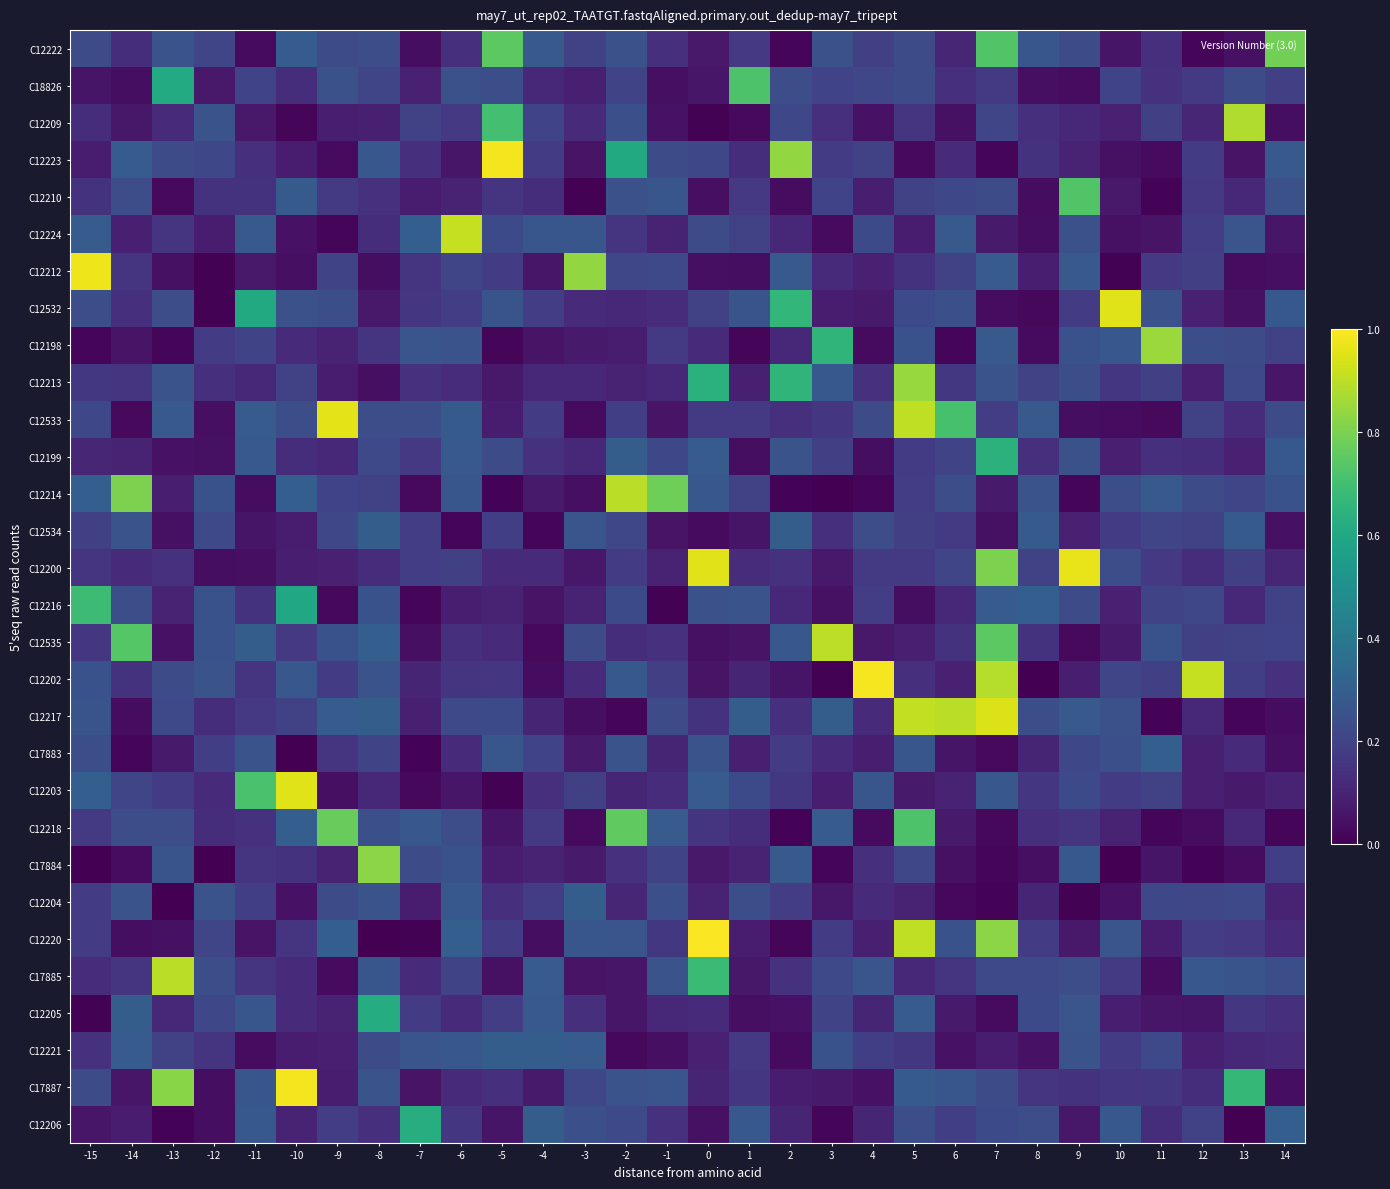

Reading left to right, extract all data points from this chart.

C12222: -15=0.2	-14=0.1	-13=0.3	-12=0.2	-11=0.0	-10=0.3	-9=0.2	-8=0.2	-7=0.0	-6=0.1	-5=0.7	-4=0.3	-3=0.2	-2=0.2	-1=0.1	0=0.1	1=0.2	2=0.0	3=0.2	4=0.2	5=0.2	6=0.1	7=0.7	8=0.3	9=0.2	10=0.1	11=0.1	12=0.0	13=0.0	14=0.8
C18826: -15=0.1	-14=0.0	-13=0.6	-12=0.1	-11=0.2	-10=0.1	-9=0.2	-8=0.2	-7=0.1	-6=0.2	-5=0.2	-4=0.1	-3=0.1	-2=0.2	-1=0.0	0=0.1	1=0.7	2=0.2	3=0.2	4=0.2	5=0.2	6=0.1	7=0.2	8=0.0	9=0.0	10=0.2	11=0.1	12=0.2	13=0.2	14=0.2
C12209: -15=0.1	-14=0.1	-13=0.1	-12=0.3	-11=0.1	-10=0.0	-9=0.1	-8=0.1	-7=0.2	-6=0.2	-5=0.7	-4=0.2	-3=0.1	-2=0.2	-1=0.1	0=0.0	1=0.0	2=0.2	3=0.1	4=0.0	5=0.2	6=0.0	7=0.2	8=0.1	9=0.1	10=0.1	11=0.2	12=0.1	13=0.9	14=0.0
C12223: -15=0.1	-14=0.3	-13=0.2	-12=0.2	-11=0.1	-10=0.1	-9=0.0	-8=0.3	-7=0.1	-6=0.1	-5=1.0	-4=0.2	-3=0.1	-2=0.6	-1=0.2	0=0.2	1=0.1	2=0.8	3=0.2	4=0.2	5=0.0	6=0.1	7=0.0	8=0.1	9=0.1	10=0.0	11=0.0	12=0.2	13=0.1	14=0.3
C12210: -15=0.1	-14=0.2	-13=0.0	-12=0.1	-11=0.1	-10=0.3	-9=0.2	-8=0.1	-7=0.1	-6=0.1	-5=0.2	-4=0.1	-3=0.0	-2=0.2	-1=0.3	0=0.0	1=0.2	2=0.0	3=0.2	4=0.1	5=0.2	6=0.2	7=0.2	8=0.0	9=0.7	10=0.1	11=0.0	12=0.2	13=0.1	14=0.2
C12224: -15=0.3	-14=0.1	-13=0.2	-12=0.1	-11=0.3	-10=0.0	-9=0.0	-8=0.1	-7=0.3	-6=0.9	-5=0.2	-4=0.3	-3=0.3	-2=0.2	-1=0.1	0=0.2	1=0.2	2=0.1	3=0.0	4=0.2	5=0.1	6=0.3	7=0.1	8=0.0	9=0.2	10=0.0	11=0.1	12=0.2	13=0.3	14=0.1
C12212: -15=1.0	-14=0.2	-13=0.0	-12=0.0	-11=0.1	-10=0.0	-9=0.2	-8=0.0	-7=0.2	-6=0.2	-5=0.2	-4=0.1	-3=0.8	-2=0.2	-1=0.2	0=0.0	1=0.0	2=0.3	3=0.1	4=0.1	5=0.1	6=0.2	7=0.3	8=0.1	9=0.3	10=0.0	11=0.2	12=0.2	13=0.0	14=0.0
C12532: -15=0.2	-14=0.1	-13=0.2	-12=0.0	-11=0.6	-10=0.2	-9=0.2	-8=0.1	-7=0.2	-6=0.2	-5=0.3	-4=0.2	-3=0.1	-2=0.1	-1=0.1	0=0.2	1=0.3	2=0.7	3=0.1	4=0.1	5=0.2	6=0.2	7=0.0	8=0.0	9=0.2	10=0.9	11=0.2	12=0.1	13=0.0	14=0.3
C12198: -15=0.0	-14=0.1	-13=0.0	-12=0.2	-11=0.2	-10=0.1	-9=0.1	-8=0.2	-7=0.3	-6=0.3	-5=0.0	-4=0.1	-3=0.1	-2=0.1	-1=0.2	0=0.1	1=0.0	2=0.1	3=0.7	4=0.0	5=0.3	6=0.0	7=0.3	8=0.0	9=0.3	10=0.3	11=0.8	12=0.2	13=0.2	14=0.2
C12213: -15=0.2	-14=0.2	-13=0.3	-12=0.1	-11=0.1	-10=0.2	-9=0.1	-8=0.0	-7=0.1	-6=0.1	-5=0.1	-4=0.1	-3=0.1	-2=0.1	-1=0.1	0=0.6	1=0.1	2=0.7	3=0.3	4=0.1	5=0.8	6=0.2	7=0.3	8=0.2	9=0.2	10=0.2	11=0.2	12=0.1	13=0.2	14=0.1
C12533: -15=0.2	-14=0.0	-13=0.3	-12=0.0	-11=0.3	-10=0.2	-9=1.0	-8=0.2	-7=0.2	-6=0.3	-5=0.1	-4=0.2	-3=0.0	-2=0.2	-1=0.1	0=0.2	1=0.2	2=0.1	3=0.2	4=0.2	5=0.9	6=0.7	7=0.2	8=0.3	9=0.0	10=0.0	11=0.0	12=0.2	13=0.1	14=0.2
C12199: -15=0.1	-14=0.1	-13=0.0	-12=0.0	-11=0.3	-10=0.1	-9=0.1	-8=0.2	-7=0.2	-6=0.3	-5=0.2	-4=0.1	-3=0.1	-2=0.3	-1=0.2	0=0.3	1=0.0	2=0.3	3=0.2	4=0.0	5=0.2	6=0.2	7=0.6	8=0.1	9=0.2	10=0.1	11=0.1	12=0.1	13=0.1	14=0.3
C12214: -15=0.3	-14=0.8	-13=0.1	-12=0.3	-11=0.0	-10=0.3	-9=0.2	-8=0.2	-7=0.0	-6=0.3	-5=0.0	-4=0.1	-3=0.0	-2=0.9	-1=0.8	0=0.3	1=0.2	2=0.0	3=0.0	4=0.0	5=0.2	6=0.2	7=0.1	8=0.3	9=0.0	10=0.2	11=0.3	12=0.2	13=0.2	14=0.3
C12534: -15=0.2	-14=0.3	-13=0.0	-12=0.2	-11=0.1	-10=0.1	-9=0.2	-8=0.3	-7=0.2	-6=0.0	-5=0.2	-4=0.0	-3=0.3	-2=0.2	-1=0.1	0=0.0	1=0.1	2=0.3	3=0.1	4=0.2	5=0.2	6=0.2	7=0.0	8=0.3	9=0.1	10=0.2	11=0.2	12=0.2	13=0.3	14=0.0
C12200: -15=0.2	-14=0.1	-13=0.1	-12=0.0	-11=0.0	-10=0.1	-9=0.1	-8=0.1	-7=0.2	-6=0.2	-5=0.1	-4=0.1	-3=0.1	-2=0.2	-1=0.1	0=1.0	1=0.1	2=0.1	3=0.1	4=0.2	5=0.2	6=0.2	7=0.8	8=0.2	9=1.0	10=0.2	11=0.2	12=0.1	13=0.2	14=0.1
C12216: -15=0.7	-14=0.2	-13=0.1	-12=0.3	-11=0.1	-10=0.6	-9=0.0	-8=0.3	-7=0.0	-6=0.1	-5=0.1	-4=0.1	-3=0.1	-2=0.2	-1=0.0	0=0.2	1=0.3	2=0.1	3=0.0	4=0.2	5=0.0	6=0.1	7=0.3	8=0.3	9=0.2	10=0.1	11=0.2	12=0.2	13=0.1	14=0.2
C12535: -15=0.2	-14=0.7	-13=0.0	-12=0.3	-11=0.3	-10=0.2	-9=0.3	-8=0.3	-7=0.0	-6=0.1	-5=0.1	-4=0.0	-3=0.2	-2=0.1	-1=0.1	0=0.0	1=0.1	2=0.3	3=0.9	4=0.1	5=0.1	6=0.1	7=0.7	8=0.1	9=0.0	10=0.1	11=0.3	12=0.2	13=0.2	14=0.2
C12202: -15=0.3	-14=0.1	-13=0.2	-12=0.3	-11=0.2	-10=0.3	-9=0.2	-8=0.3	-7=0.1	-6=0.1	-5=0.2	-4=0.0	-3=0.1	-2=0.3	-1=0.2	0=0.1	1=0.1	2=0.1	3=0.0	4=1.0	5=0.1	6=0.1	7=0.9	8=0.0	9=0.1	10=0.2	11=0.2	12=0.9	13=0.2	14=0.1
C12217: -15=0.3	-14=0.0	-13=0.2	-12=0.1	-11=0.2	-10=0.2	-9=0.3	-8=0.3	-7=0.1	-6=0.2	-5=0.2	-4=0.1	-3=0.0	-2=0.0	-1=0.2	0=0.1	1=0.3	2=0.1	3=0.3	4=0.1	5=0.9	6=0.9	7=0.9	8=0.2	9=0.3	10=0.2	11=0.0	12=0.1	13=0.0	14=0.0
C17883: -15=0.2	-14=0.0	-13=0.1	-12=0.2	-11=0.3	-10=0.0	-9=0.2	-8=0.2	-7=0.0	-6=0.1	-5=0.3	-4=0.2	-3=0.1	-2=0.3	-1=0.1	0=0.3	1=0.1	2=0.2	3=0.1	4=0.1	5=0.3	6=0.1	7=0.0	8=0.1	9=0.2	10=0.2	11=0.3	12=0.1	13=0.1	14=0.0
C12203: -15=0.3	-14=0.2	-13=0.2	-12=0.1	-11=0.7	-10=0.9	-9=0.0	-8=0.1	-7=0.0	-6=0.1	-5=0.0	-4=0.1	-3=0.2	-2=0.1	-1=0.1	0=0.3	1=0.2	2=0.2	3=0.1	4=0.3	5=0.1	6=0.1	7=0.3	8=0.2	9=0.2	10=0.2	11=0.2	12=0.1	13=0.1	14=0.1
C12218: -15=0.2	-14=0.2	-13=0.2	-12=0.1	-11=0.1	-10=0.3	-9=0.8	-8=0.2	-7=0.3	-6=0.2	-5=0.1	-4=0.2	-3=0.0	-2=0.8	-1=0.3	0=0.2	1=0.1	2=0.0	3=0.3	4=0.0	5=0.7	6=0.1	7=0.0	8=0.1	9=0.2	10=0.1	11=0.0	12=0.0	13=0.1	14=0.0
C17884: -15=0.0	-14=0.0	-13=0.3	-12=0.0	-11=0.2	-10=0.1	-9=0.1	-8=0.8	-7=0.2	-6=0.3	-5=0.1	-4=0.1	-3=0.1	-2=0.1	-1=0.2	0=0.1	1=0.1	2=0.3	3=0.0	4=0.1	5=0.2	6=0.0	7=0.0	8=0.0	9=0.3	10=0.0	11=0.1	12=0.0	13=0.0	14=0.2
C12204: -15=0.2	-14=0.3	-13=0.0	-12=0.3	-11=0.2	-10=0.0	-9=0.2	-8=0.3	-7=0.1	-6=0.3	-5=0.1	-4=0.2	-3=0.3	-2=0.1	-1=0.2	0=0.1	1=0.2	2=0.2	3=0.1	4=0.1	5=0.1	6=0.0	7=0.0	8=0.1	9=0.0	10=0.0	11=0.2	12=0.2	13=0.2	14=0.1
C12220: -15=0.2	-14=0.0	-13=0.0	-12=0.2	-11=0.1	-10=0.2	-9=0.3	-8=0.0	-7=0.0	-6=0.3	-5=0.2	-4=0.0	-3=0.3	-2=0.3	-1=0.2	0=1.0	1=0.1	2=0.0	3=0.2	4=0.1	5=0.9	6=0.3	7=0.8	8=0.2	9=0.1	10=0.3	11=0.1	12=0.2	13=0.2	14=0.1
C17885: -15=0.1	-14=0.2	-13=0.9	-12=0.2	-11=0.2	-10=0.1	-9=0.0	-8=0.3	-7=0.1	-6=0.2	-5=0.0	-4=0.3	-3=0.1	-2=0.1	-1=0.3	0=0.7	1=0.1	2=0.1	3=0.2	4=0.3	5=0.1	6=0.2	7=0.2	8=0.2	9=0.2	10=0.2	11=0.0	12=0.3	13=0.3	14=0.2
C12205: -15=0.0	-14=0.3	-13=0.1	-12=0.2	-11=0.3	-10=0.1	-9=0.1	-8=0.6	-7=0.2	-6=0.1	-5=0.2	-4=0.3	-3=0.1	-2=0.1	-1=0.1	0=0.1	1=0.0	2=0.0	3=0.2	4=0.1	5=0.3	6=0.1	7=0.0	8=0.2	9=0.3	10=0.1	11=0.1	12=0.1	13=0.2	14=0.1
C12221: -15=0.1	-14=0.3	-13=0.2	-12=0.1	-11=0.0	-10=0.1	-9=0.1	-8=0.2	-7=0.3	-6=0.3	-5=0.3	-4=0.3	-3=0.3	-2=0.0	-1=0.0	0=0.1	1=0.2	2=0.0	3=0.3	4=0.2	5=0.2	6=0.0	7=0.1	8=0.0	9=0.3	10=0.2	11=0.2	12=0.1	13=0.1	14=0.1
C17887: -15=0.2	-14=0.1	-13=0.8	-12=0.0	-11=0.3	-10=1.0	-9=0.1	-8=0.3	-7=0.1	-6=0.1	-5=0.1	-4=0.1	-3=0.2	-2=0.3	-1=0.3	0=0.1	1=0.2	2=0.1	3=0.1	4=0.0	5=0.3	6=0.3	7=0.2	8=0.2	9=0.1	10=0.2	11=0.2	12=0.1	13=0.7	14=0.0
C12206: -15=0.1	-14=0.1	-13=0.0	-12=0.0	-11=0.3	-10=0.1	-9=0.2	-8=0.1	-7=0.6	-6=0.2	-5=0.1	-4=0.3	-3=0.2	-2=0.2	-1=0.1	0=0.0	1=0.3	2=0.1	3=0.0	4=0.1	5=0.2	6=0.2	7=0.2	8=0.2	9=0.1	10=0.3	11=0.1	12=0.2	13=0.0	14=0.3